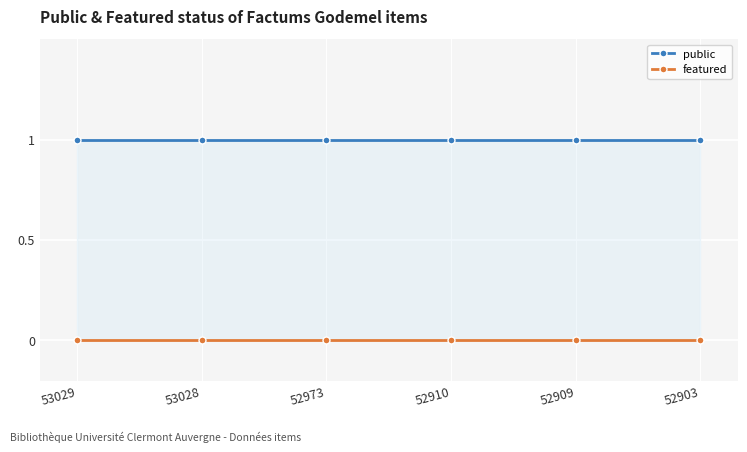

What is the highest value of the public series?

1